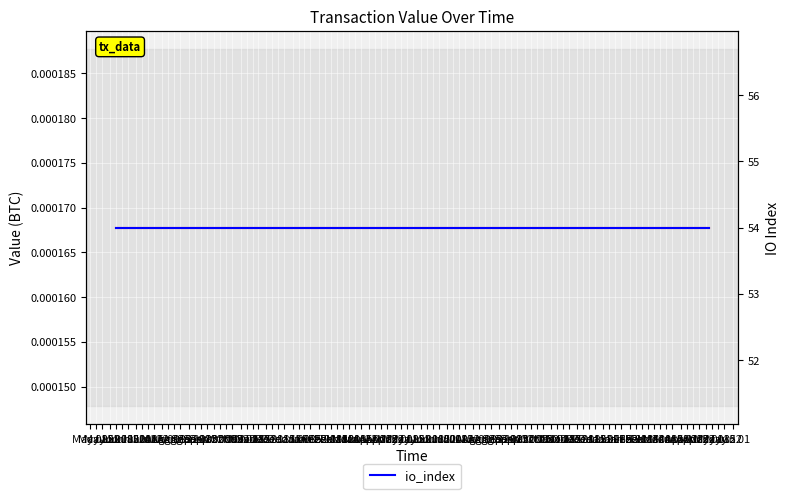

True or false: io_index and value intersect in this chart.

False